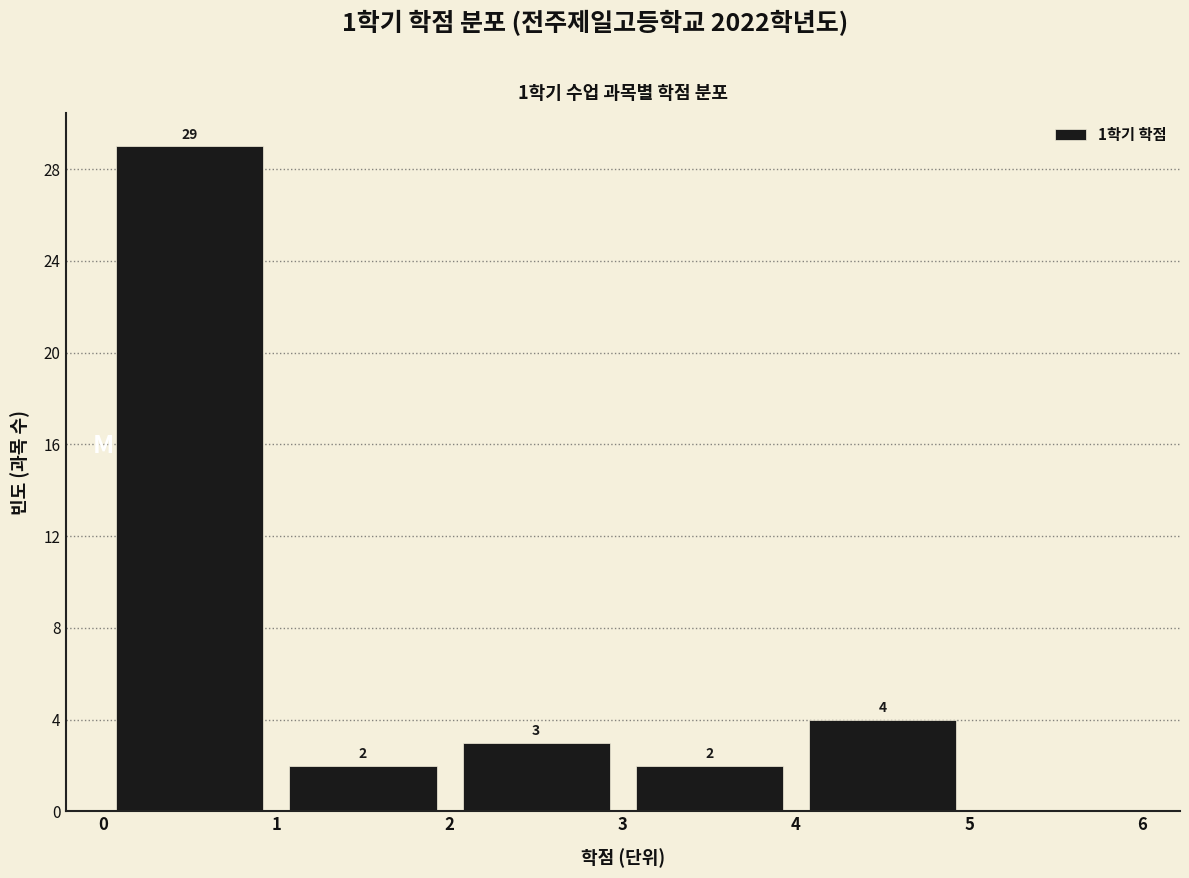

Which range on the x-axis has the tallest bar?

0 to 1